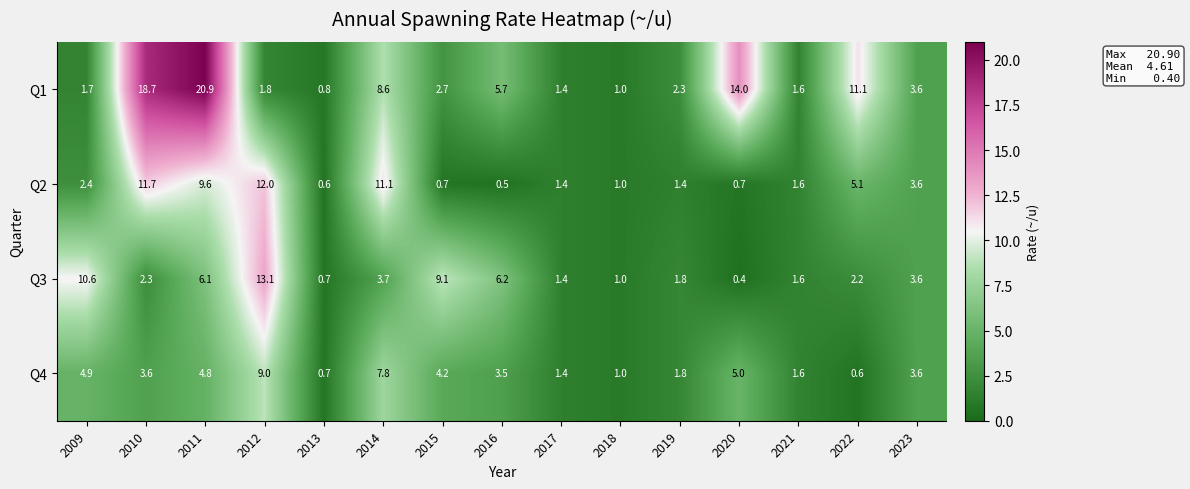

What is the difference between the second highest and minimum values in the Q3 series?

10.2